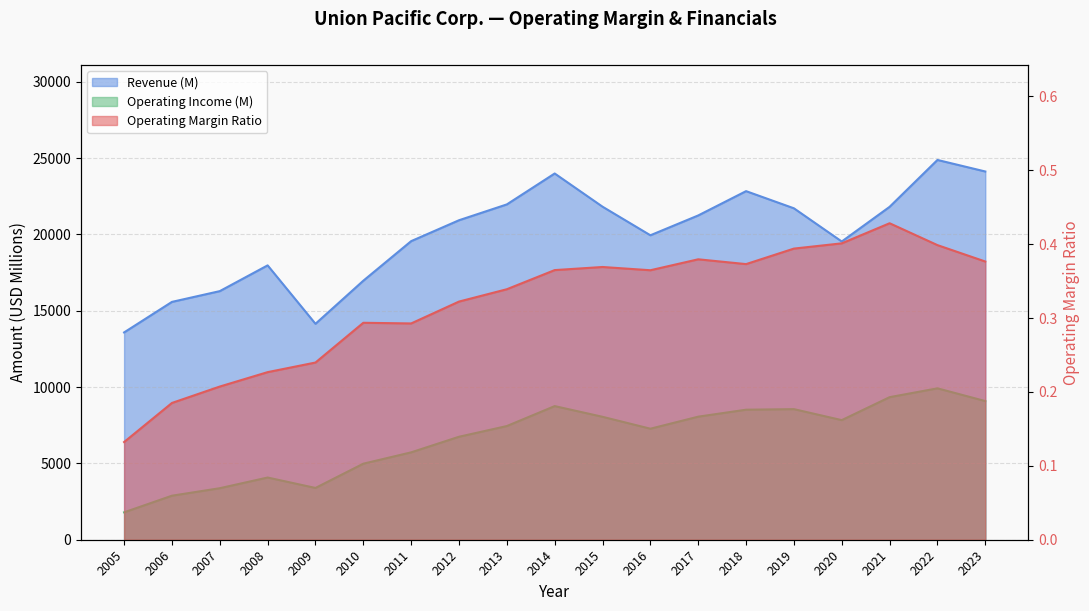

The value of Operating Income (M) at 2016 is 10740.7. True or false?

False